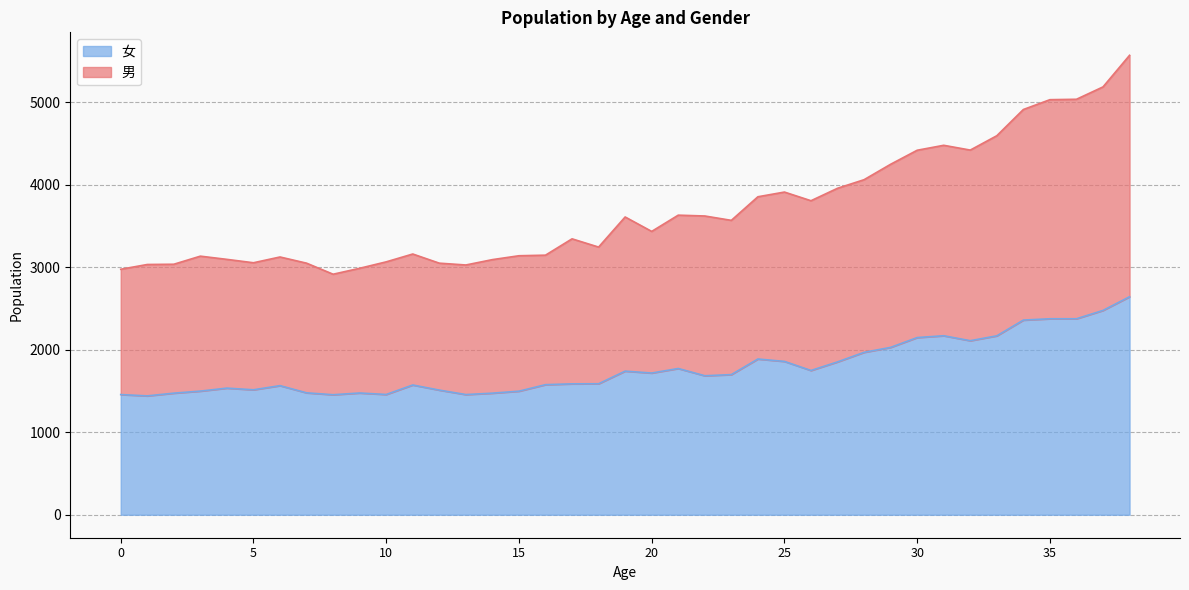

Is the value of 男 at 6 greater than the value of 女 at 20?

Yes